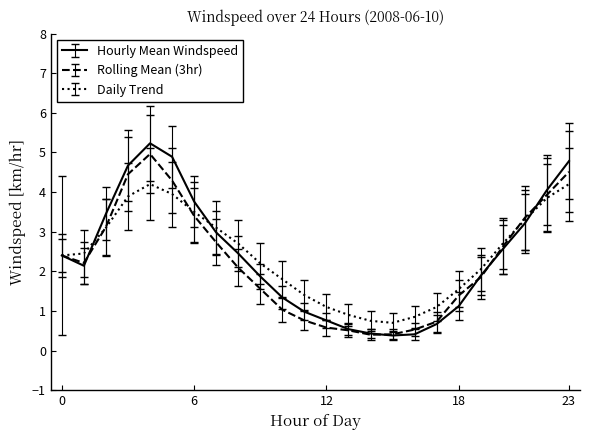

How many categories are shown in the chart?

24